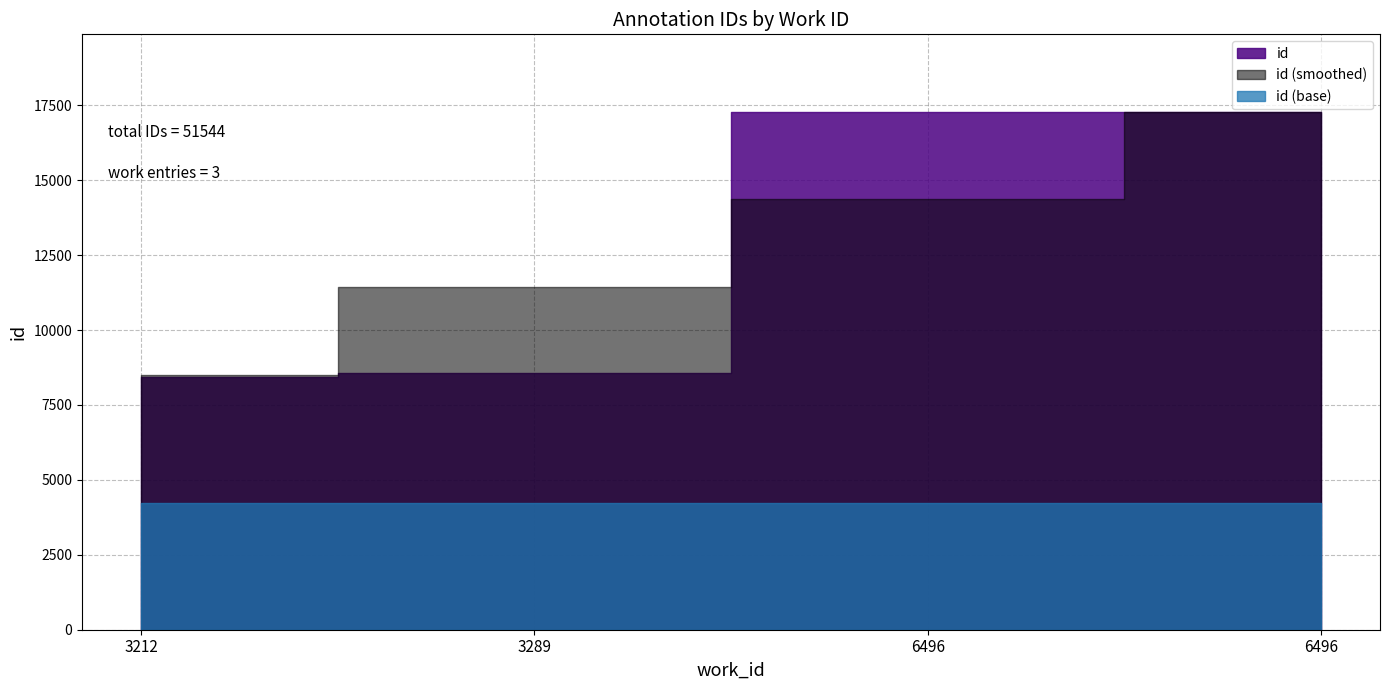

Is it true that the value at 6496 is 5158?

False